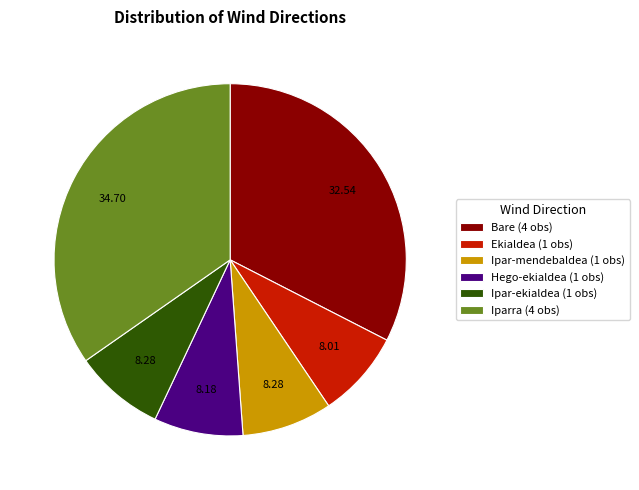

Combined, do Ekialdea (1 obs) and Ipar-ekialdea (1 obs) account for over 50%?

No